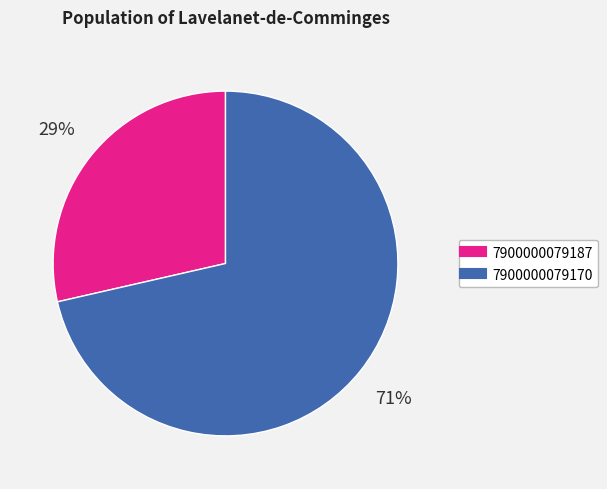

To the nearest percent, what portion does 7900000079170 represent?

71%